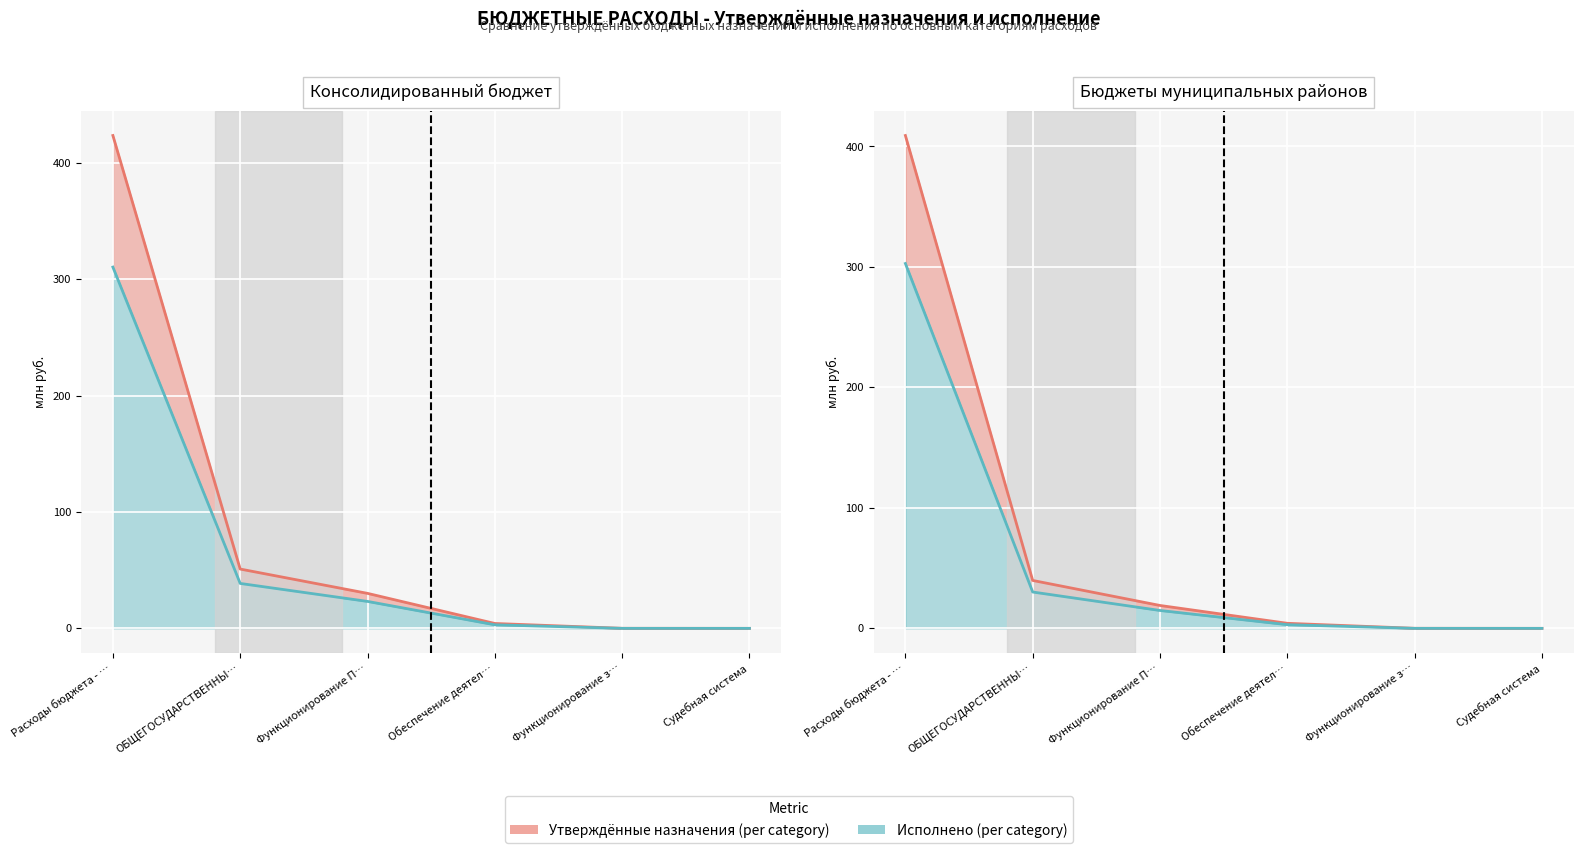

True or false: Утверждённые назначения and Исполнено intersect in this chart.

False